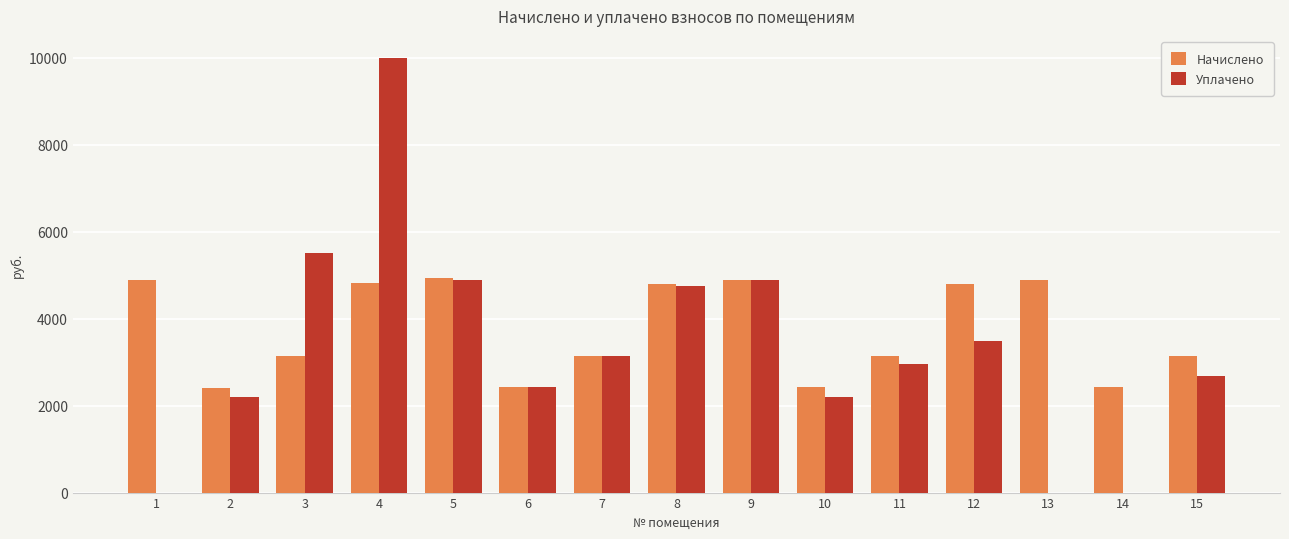

What is the sum of the Начислено values at 1 and 5?

9816.8